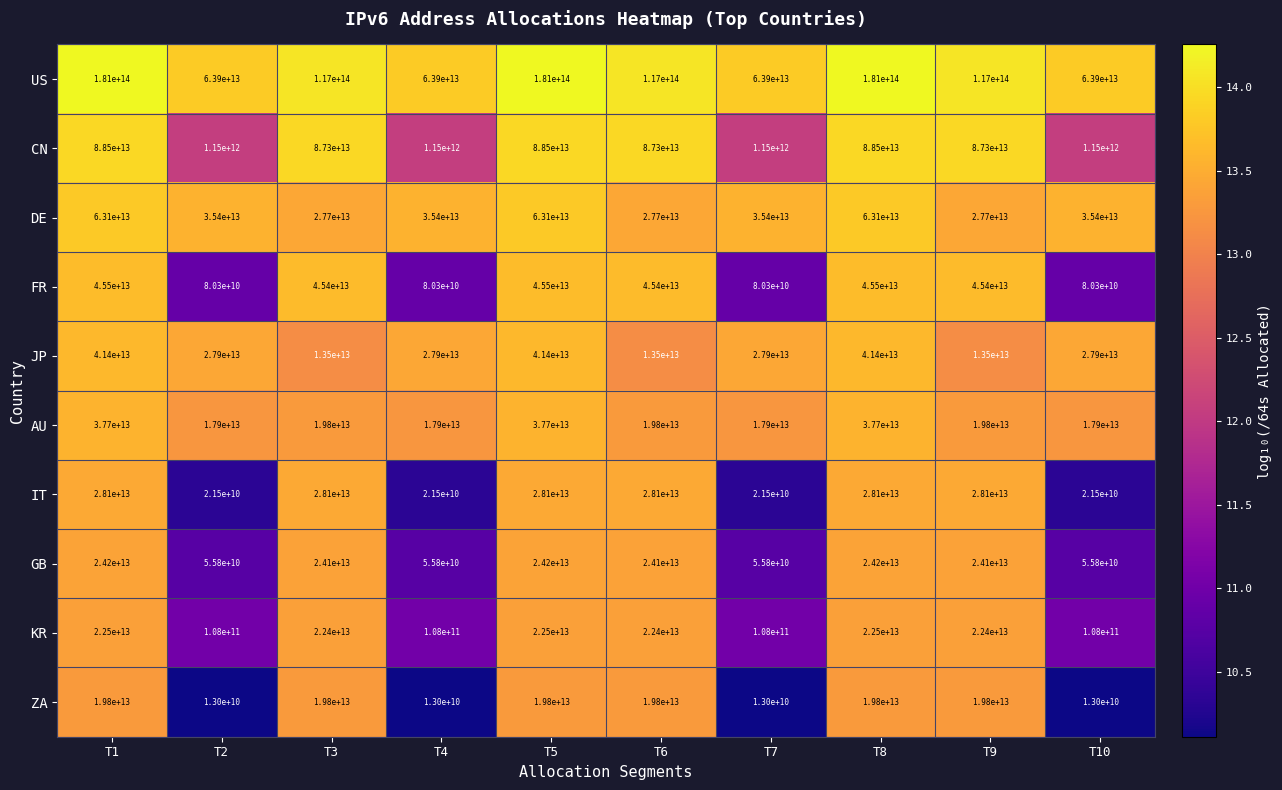

The value of GB at T8 is 24200000000000. True or false?

True